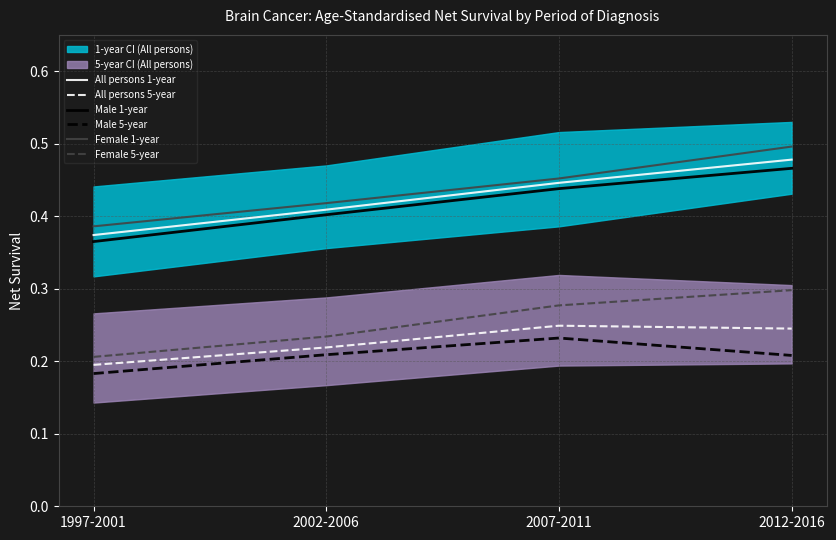

The Female 1-year series shows 0.2 at 2007-2011. True or false?

False